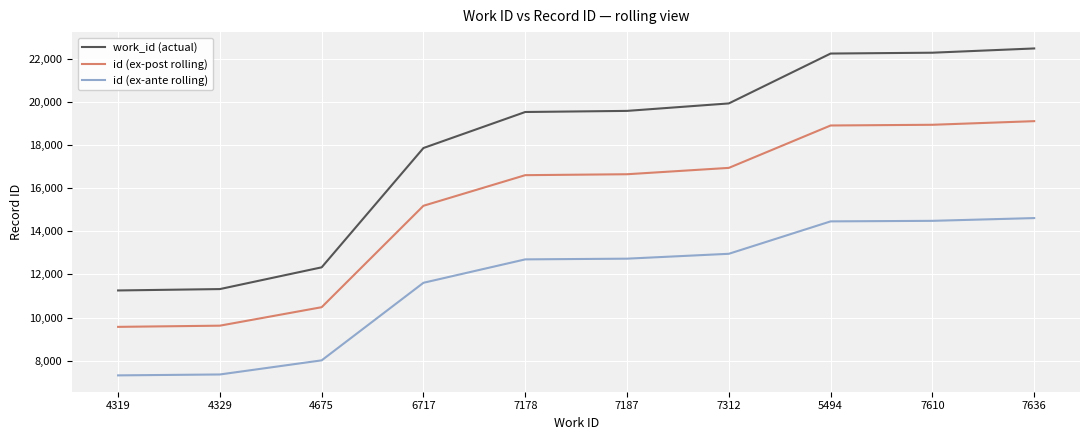

True or false: id (ex-ante rolling) has more than 2 points higher than both neighbors.

False